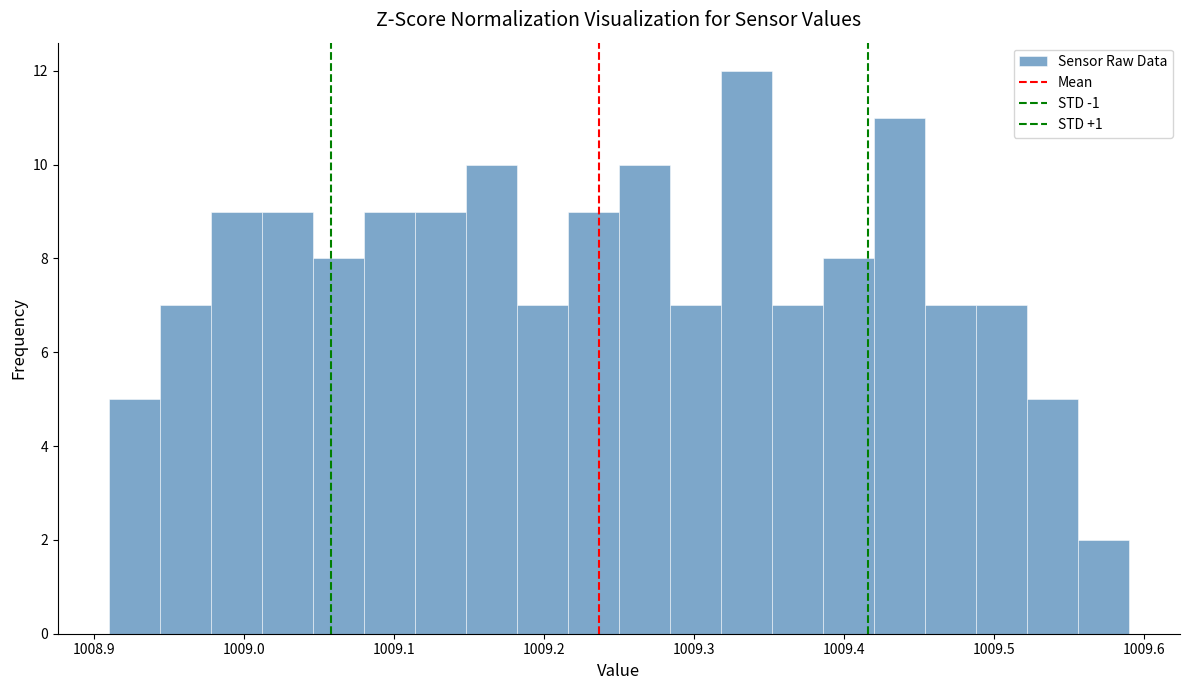

Around what value on the x-axis is the tallest bar? Give the approximate position of its centre, as read against the axis.

1009.34